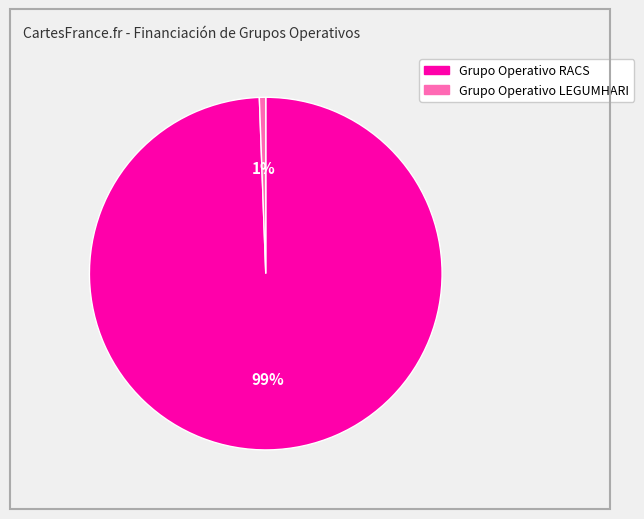

To the nearest percent, what portion does Grupo Operativo RACS represent?

99%